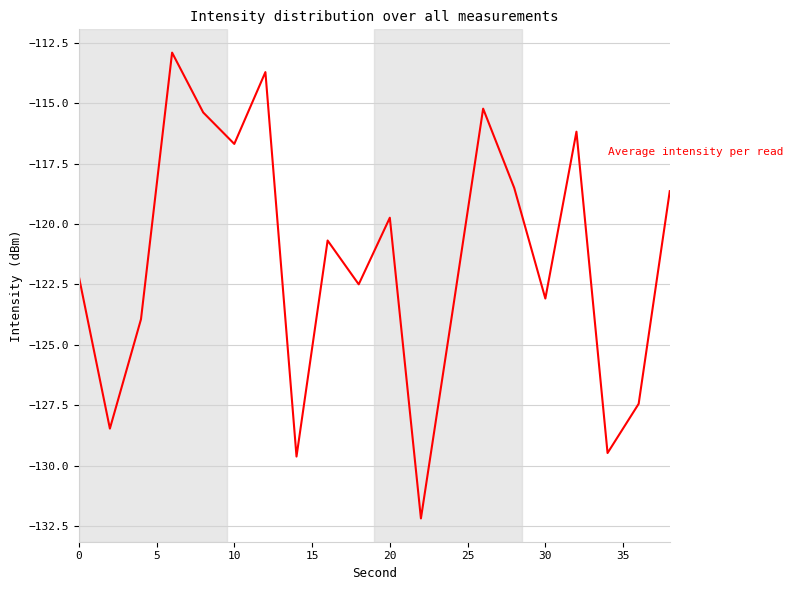

What is the maximum value shown in the chart?

-112.9